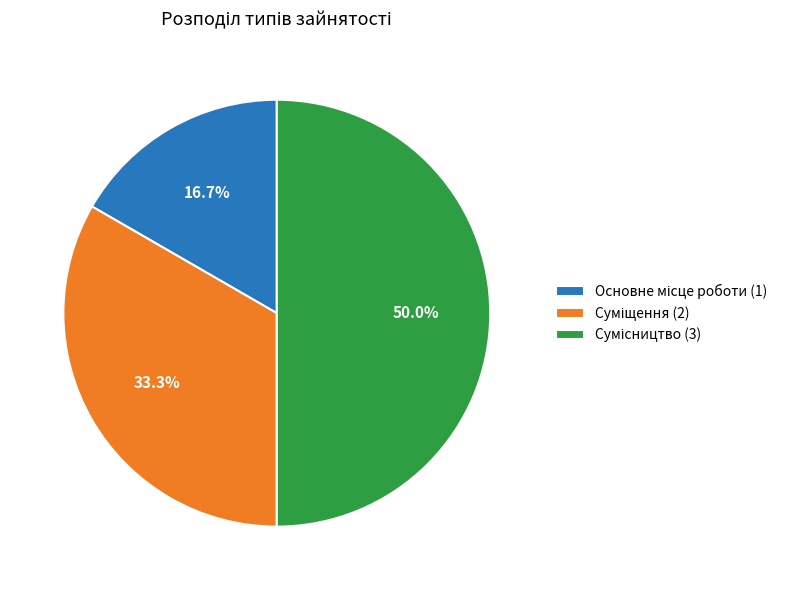

Is the sum of Основне місце роботи and Суміщення greater than half?

No